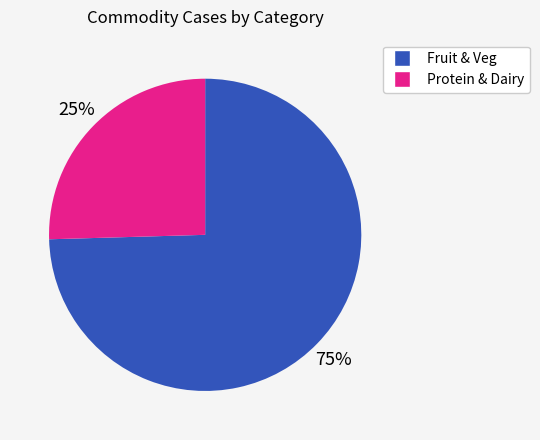

Is there a majority slice in this chart?

Yes